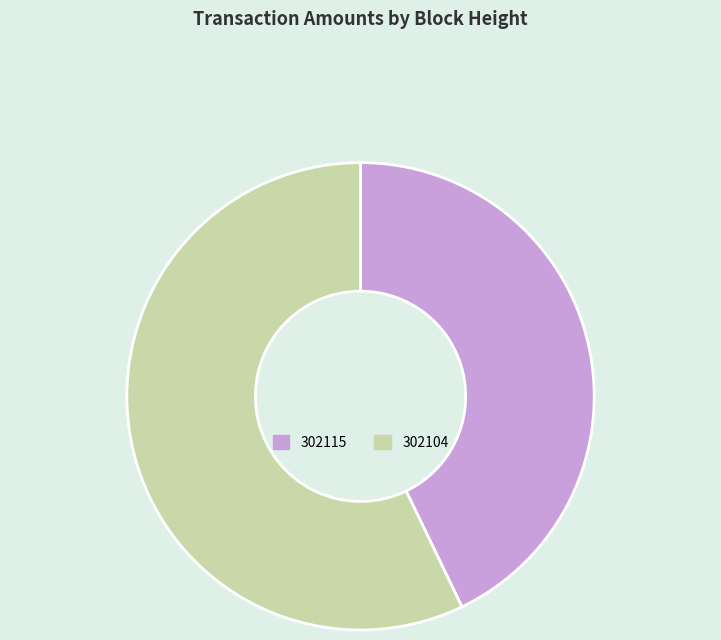

Is the sum of 302104 and 302115 greater than half?

Yes